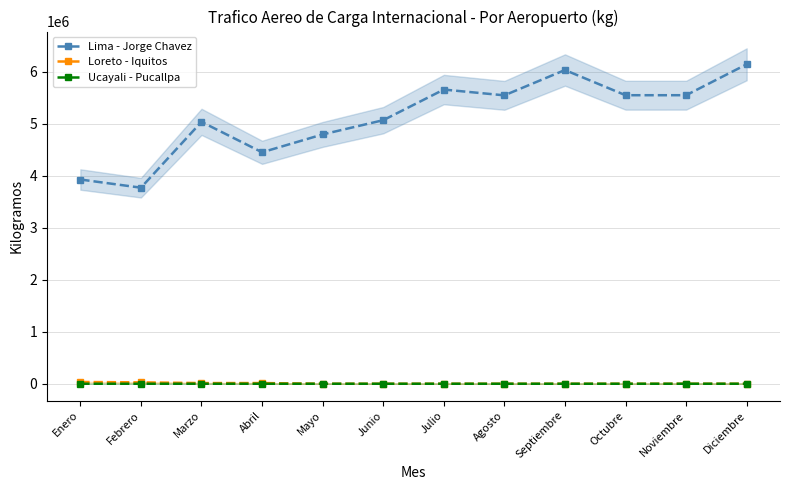

At which label does Loreto - Iquitos reach its peak?

Enero